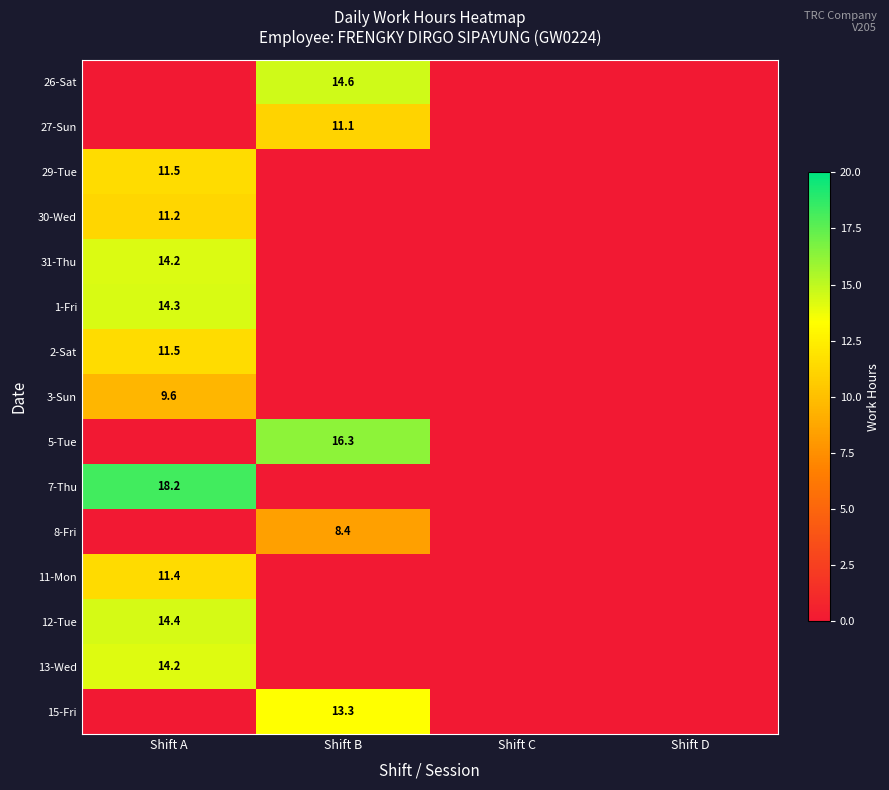

Which category has the highest value in the 11-Mon series?

Shift A